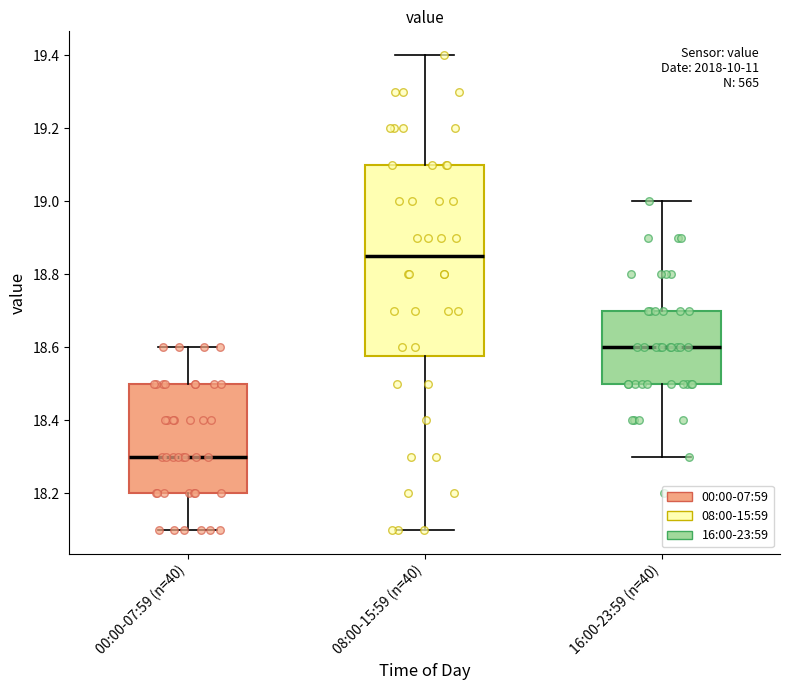

Reading left to right, transcribe this box plot: for each box, give where its median line is, the range the box spans, and where its two whiskers end, as read against the y-axis. The values are not printed on the chart, so give them approximately, as read against the axis.

00:00-07:59 (n=40): median 18.30, box 18.20 to 18.50, whiskers 18.10 to 18.60
08:00-15:59 (n=40): median 18.86, box 18.58 to 19.10, whiskers 18.10 to 19.40
16:00-23:59 (n=40): median 18.60, box 18.50 to 18.70, whiskers 18.30 to 19.00